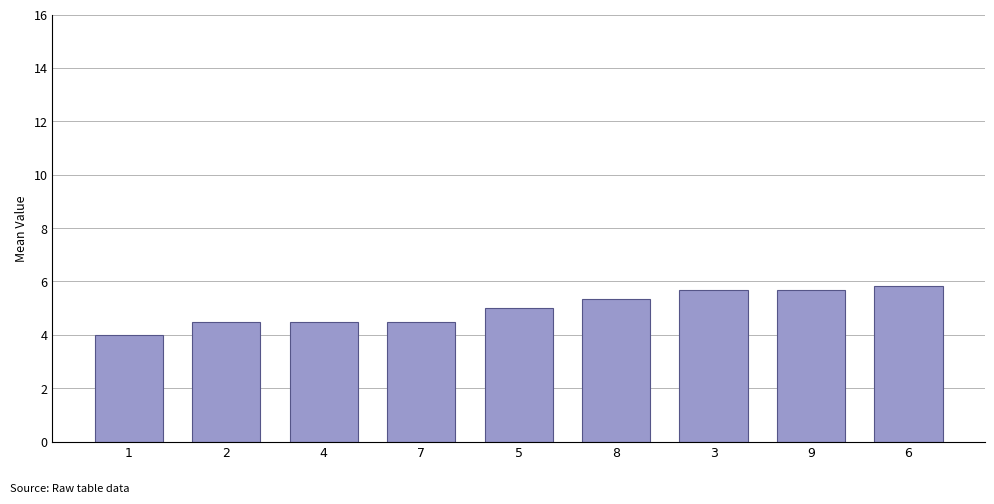

Read the value at 2.

4.5